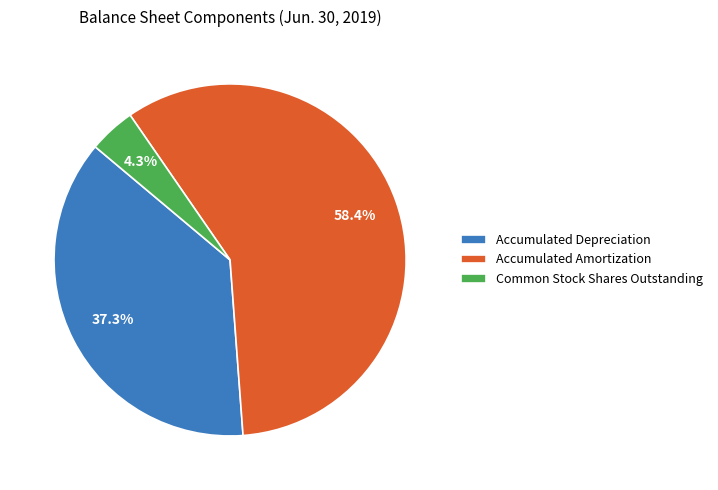

To the nearest percent, what portion does Accumulated Amortization represent?

58%